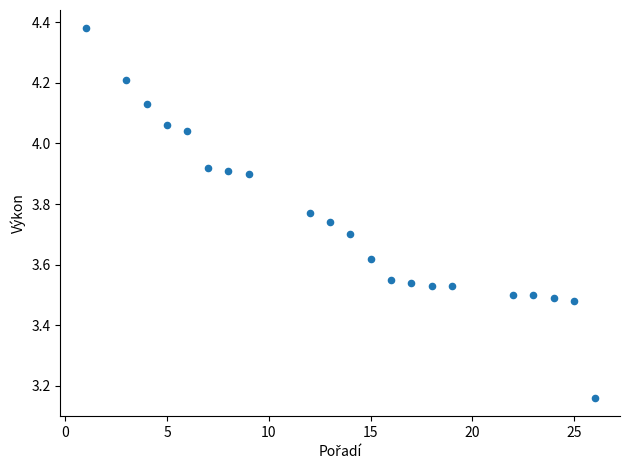

What is the range of Y values (max minus min)?

1.2